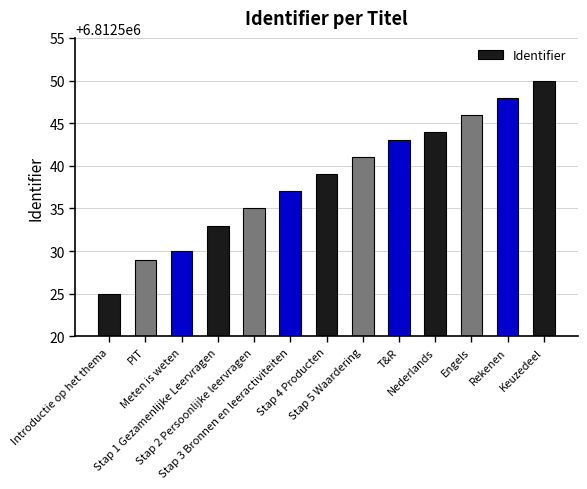

List the labels in order of value, smallest first.

Introductie op het thema, PIT, Meten is weten, Stap 1 Gezamenlijke Leervragen, Stap 2 Persoonlijke leervragen, Stap 3 Bronnen en leeractiviteiten, Stap 4 Producten, Stap 5 Waardering, T&R, Nederlands, Engels, Rekenen, Keuzedeel